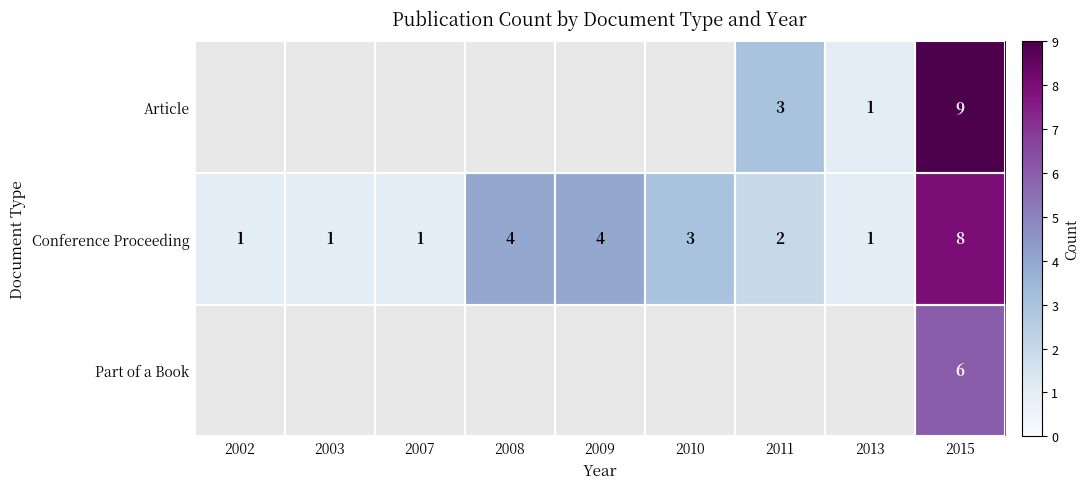

What is the difference between the second highest and minimum values in the Conference Proceeding series?

3